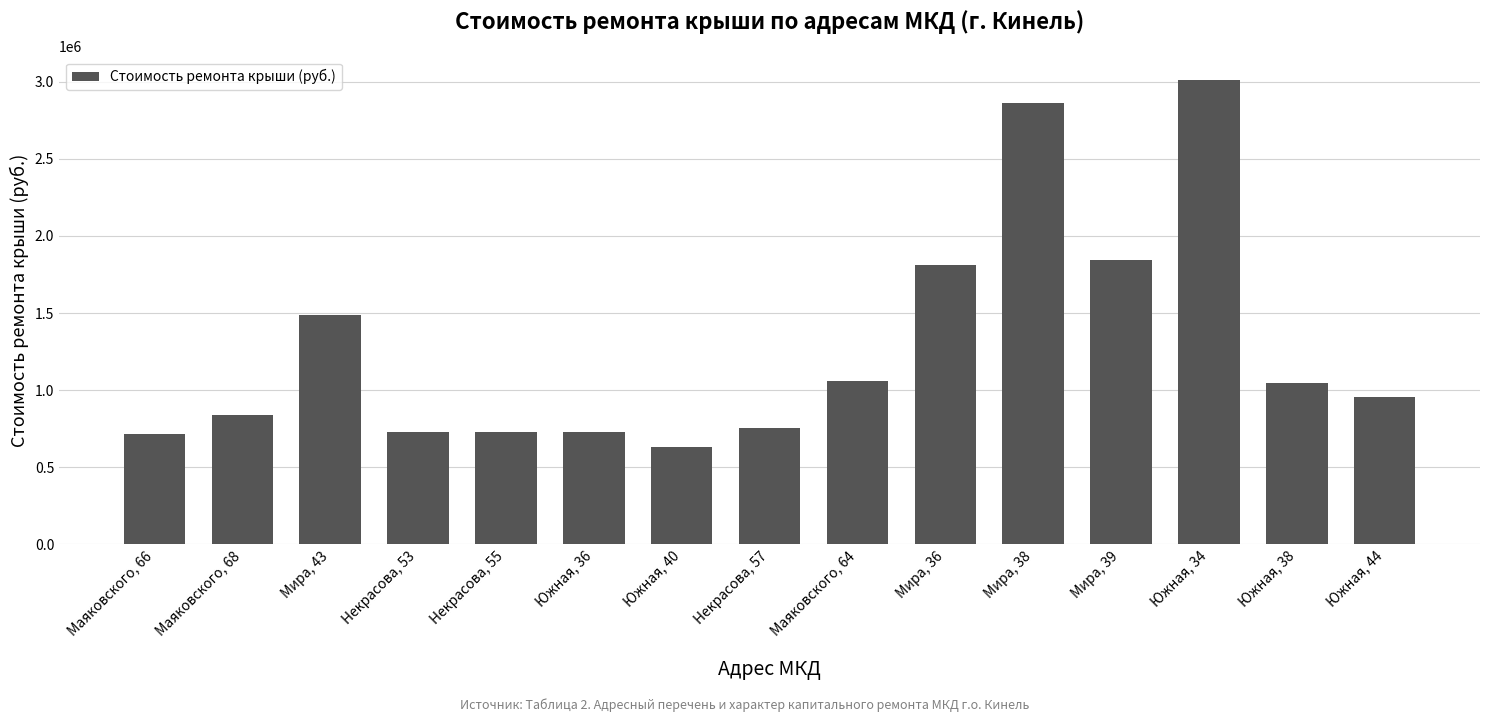

What is the difference between the second highest and minimum values?

2230529.1